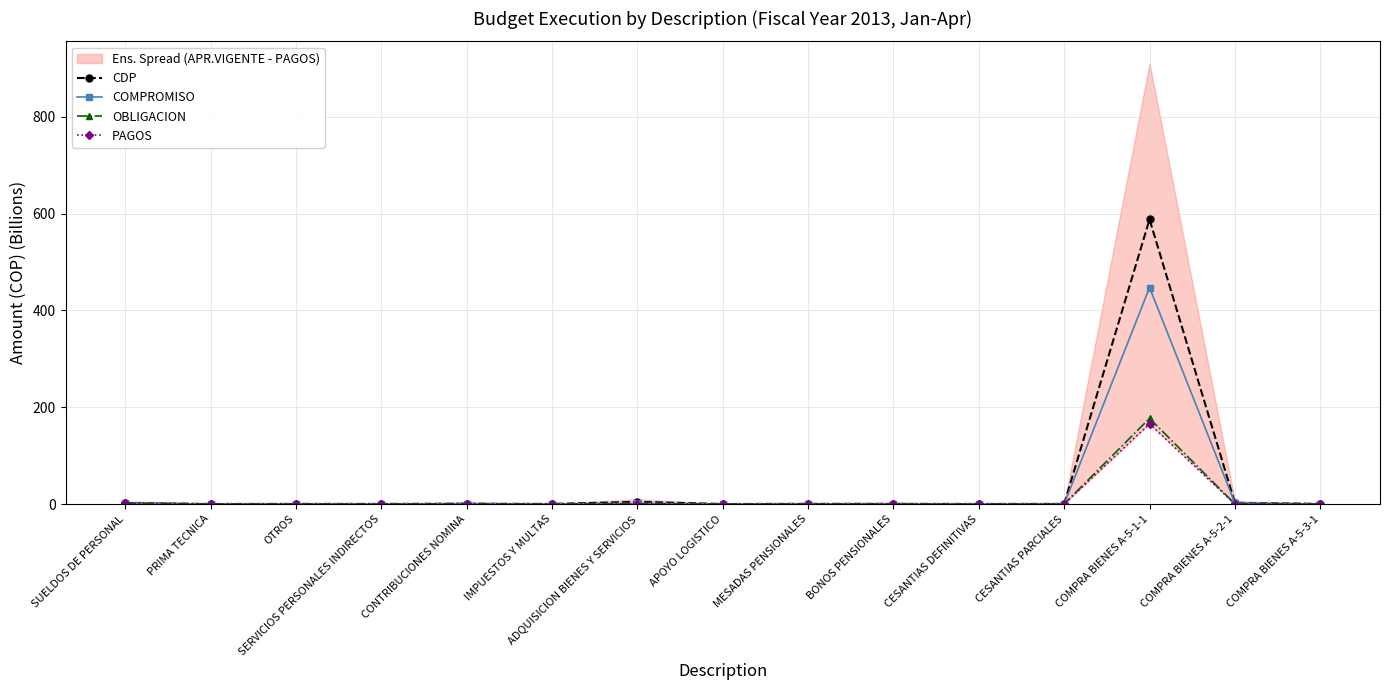

At which label does OBLIGACION reach its peak?

COMPRA BIENES A-5-1-1